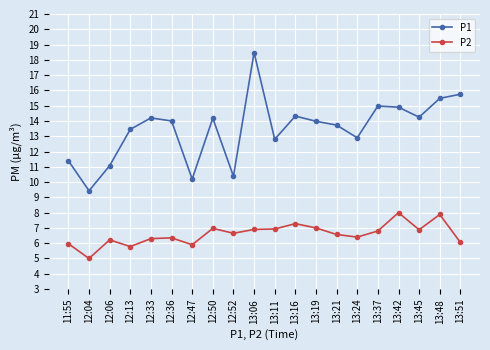

Where is the first local maximum for P1?

12:33